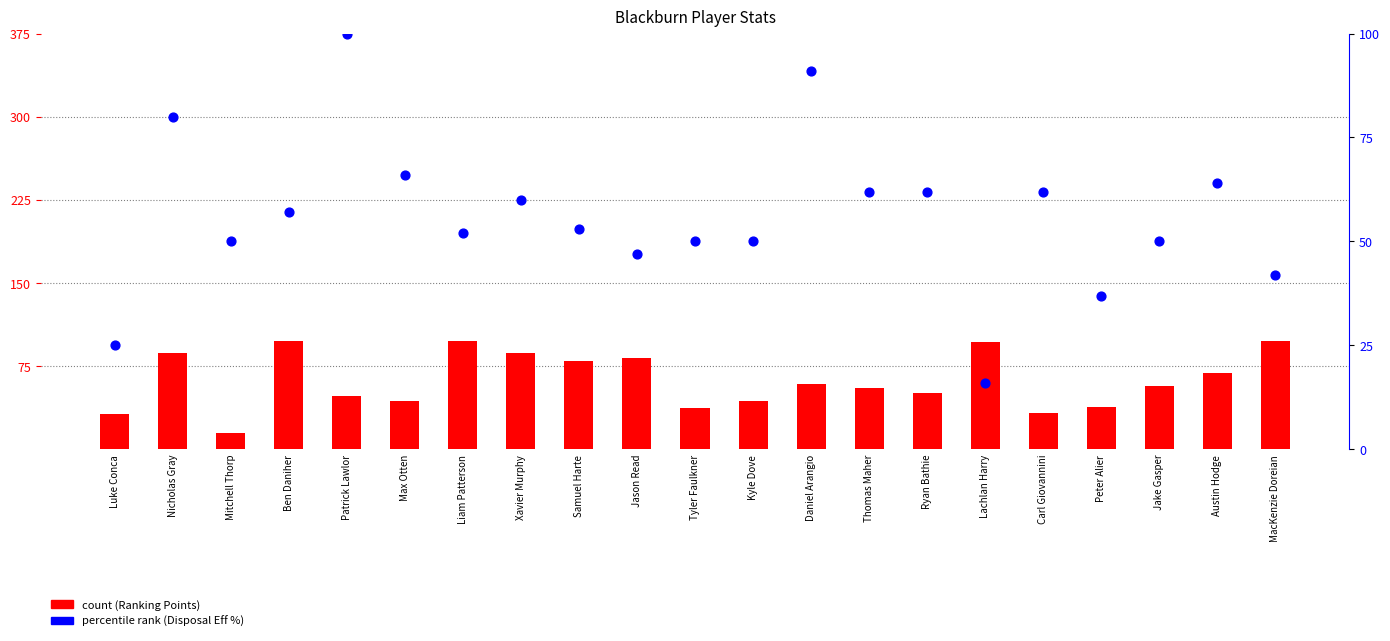

At how many categories does at least one series exceed 69?

10